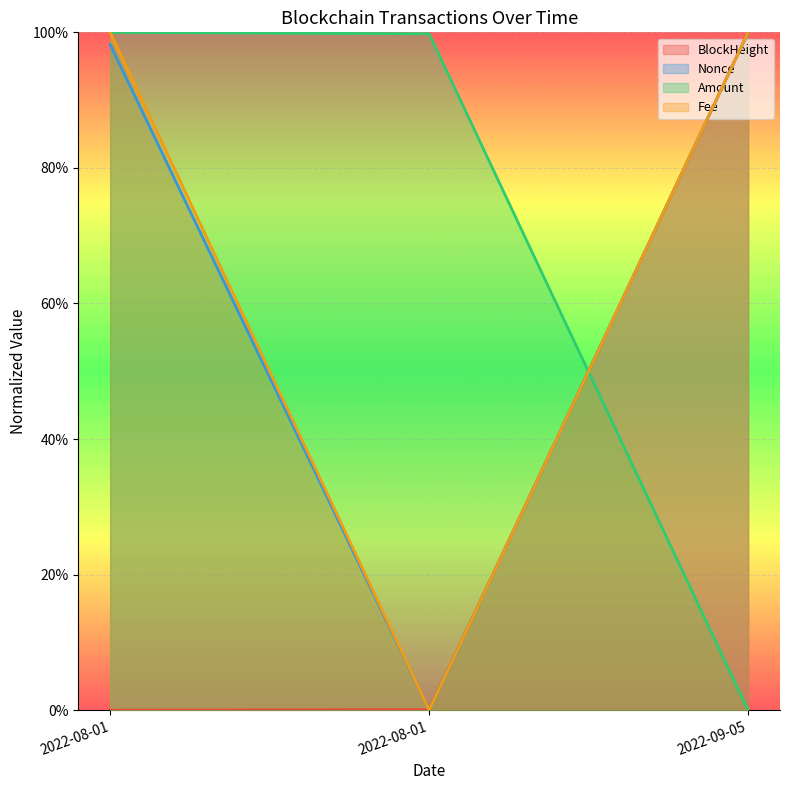

At how many categories does at least one series exceed 75?

3